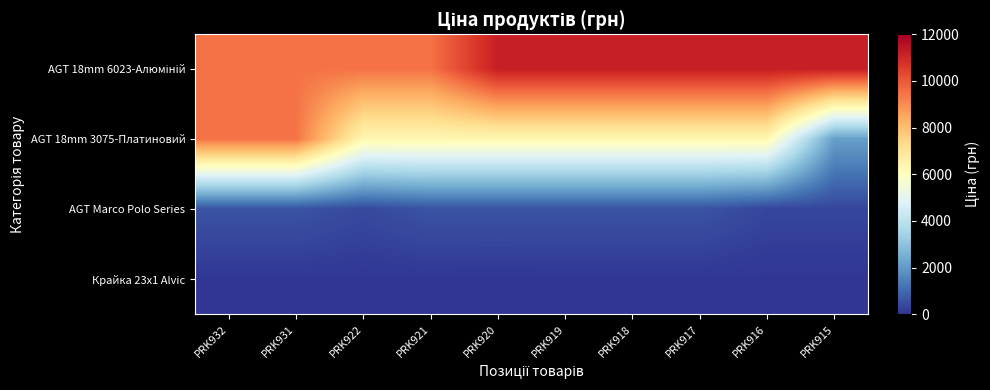

List the series in order of their peak value, highest first.

AGT 18mm 6023-Алюміній, AGT 18mm 3075-Платиновий, AGT Marco Polo Series, Крайка 23x1 Alvic